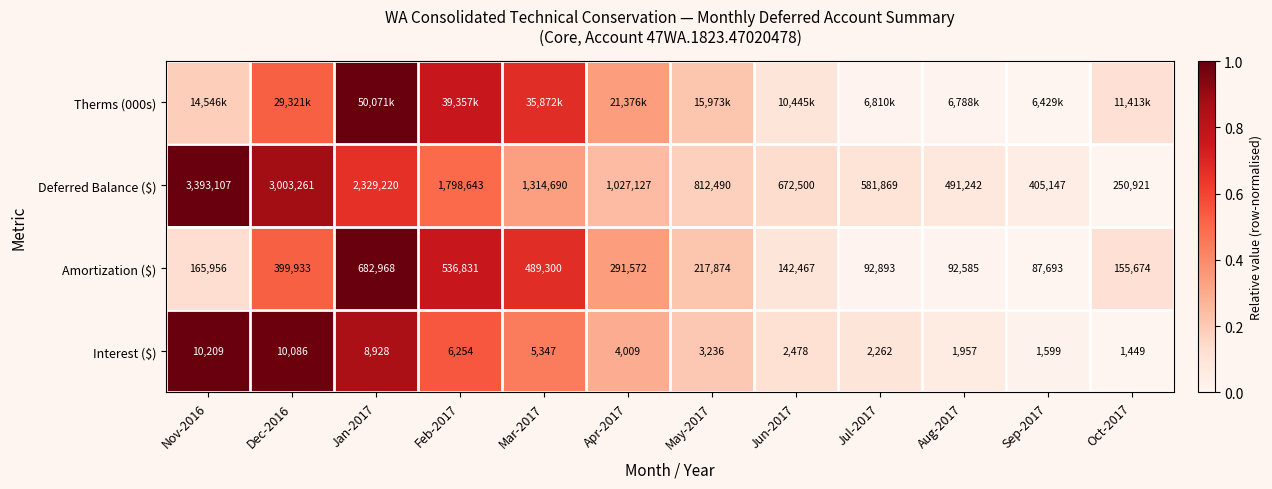

Rank the categories by Therms (000s) value from highest to lowest.

Jan-2017, Feb-2017, Mar-2017, Dec-2016, Apr-2017, May-2017, Nov-2016, Oct-2017, Jun-2017, Jul-2017, Aug-2017, Sep-2017